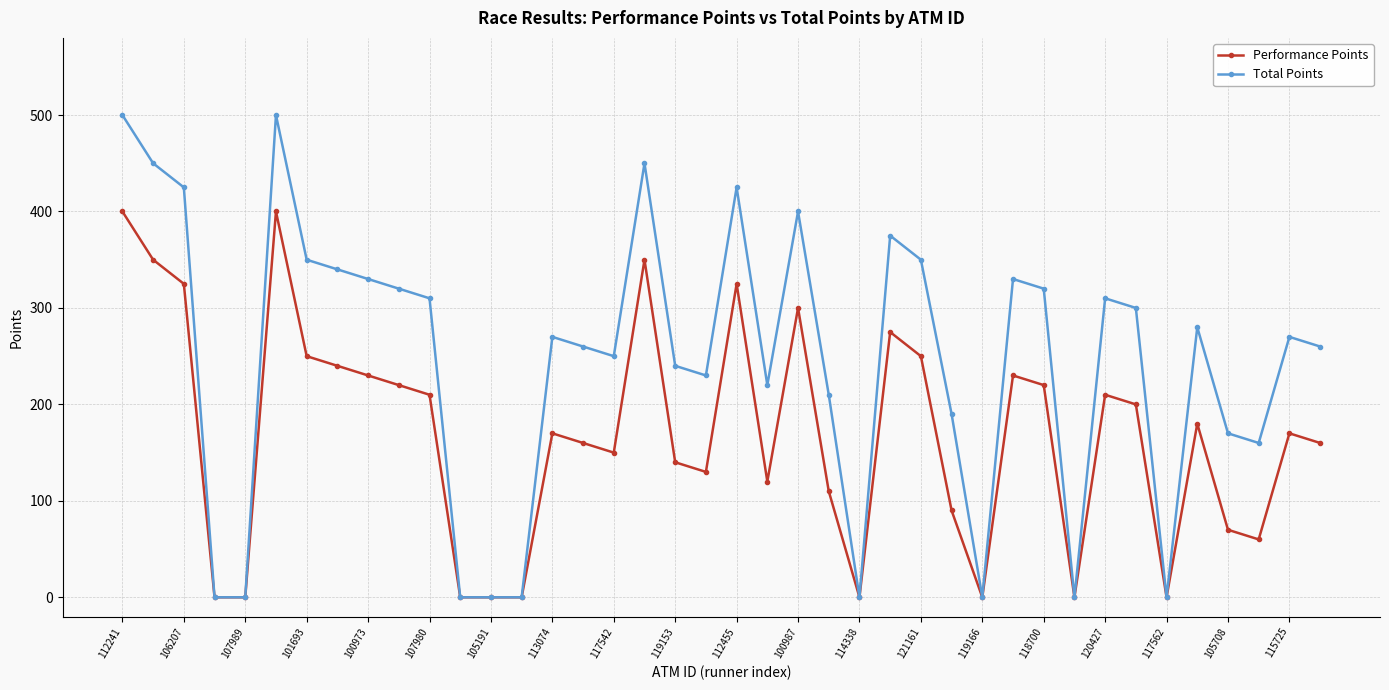

Is this an area chart (filled region under the line)?

No